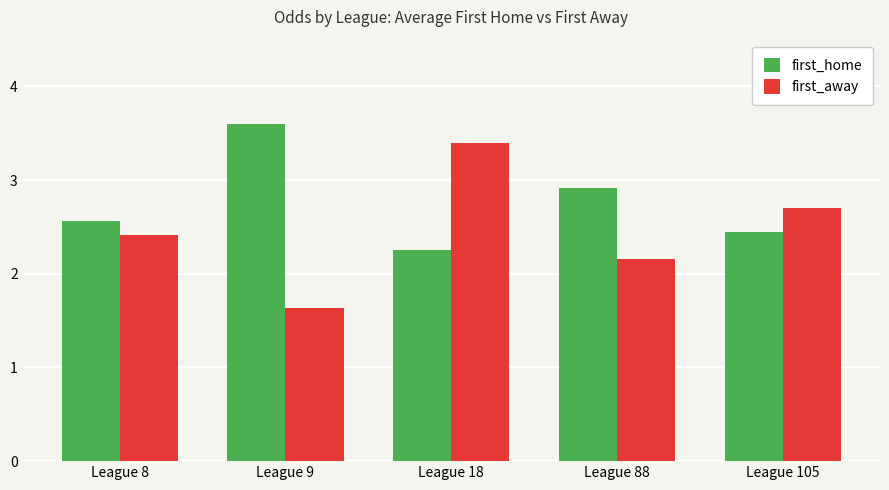

At which category is the sum across all series the highest?

League 18